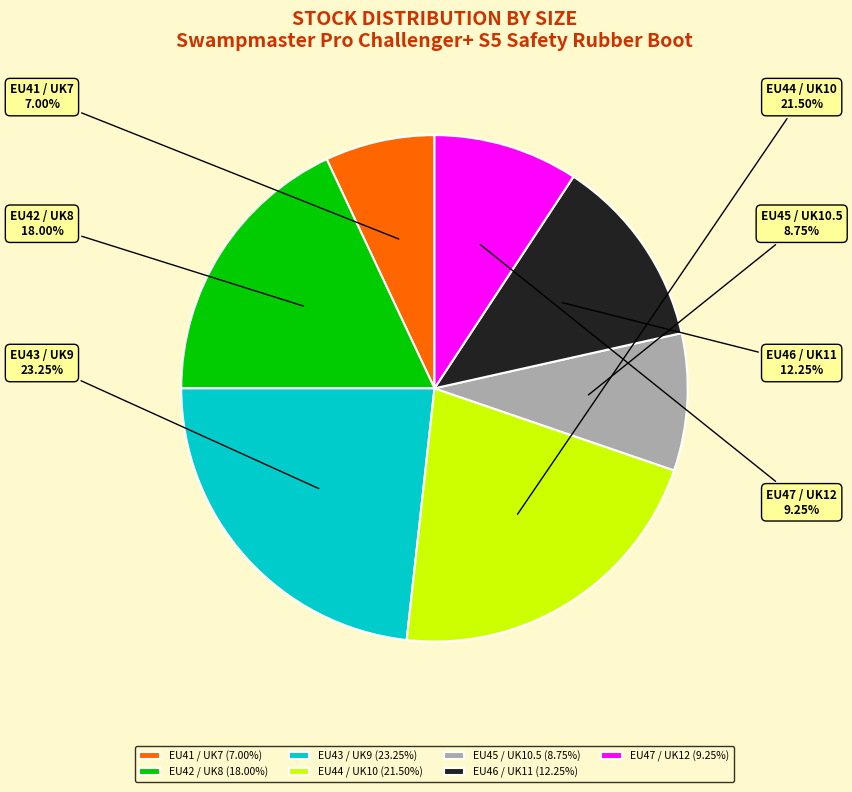

What is the largest slice in the pie chart?

EU43 / UK9